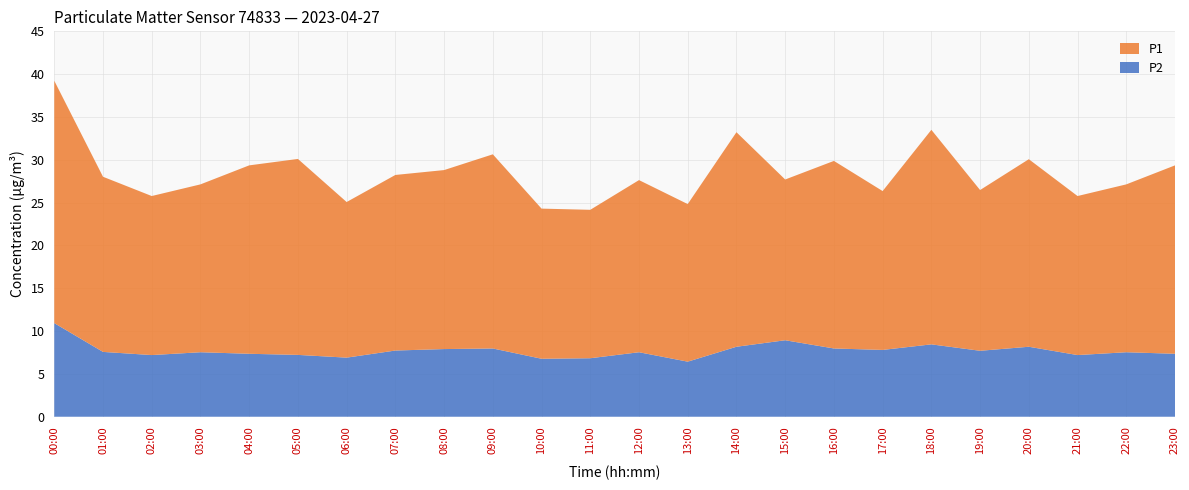

Reading right to left, list all the values displayed in this chart.

P2: 23:00=7.3	22:00=7.5	21:00=7.2	20:00=8.2	19:00=7.7	18:00=8.4	17:00=7.8	16:00=8.0	15:00=8.9	14:00=8.2	13:00=6.4	12:00=7.5	11:00=6.8	10:00=6.8	09:00=8.0	08:00=7.9	07:00=7.7	06:00=6.9	05:00=7.2	04:00=7.3	03:00=7.5	02:00=7.2	01:00=7.6	00:00=10.9
P1: 23:00=22.0	22:00=19.6	21:00=18.6	20:00=21.9	19:00=18.8	18:00=25.1	17:00=18.6	16:00=21.9	15:00=18.8	14:00=25.1	13:00=18.4	12:00=20.1	11:00=17.3	10:00=17.5	09:00=22.7	08:00=20.9	07:00=20.5	06:00=18.2	05:00=22.9	04:00=22.0	03:00=19.6	02:00=18.6	01:00=20.4	00:00=28.3